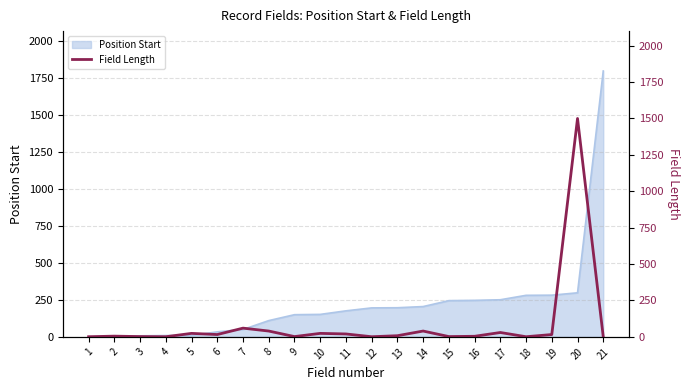

How many lines are shown in the chart?

1